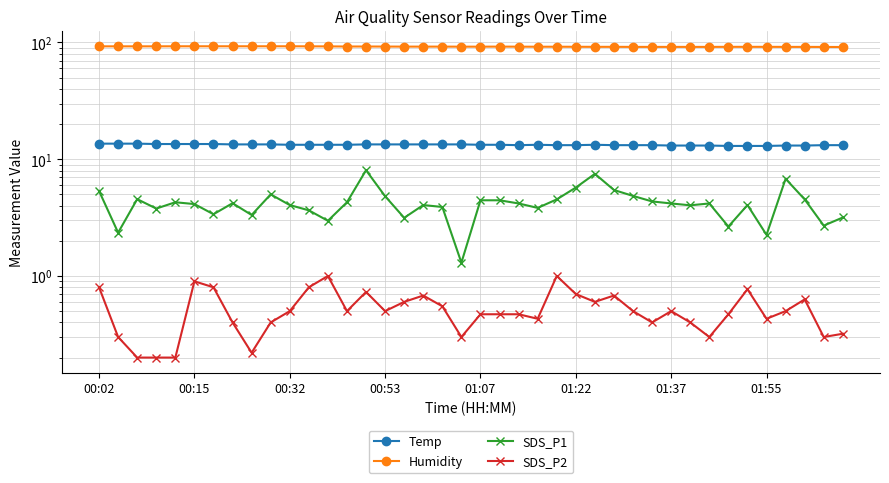

Which has a higher value, 16 or 20?

16